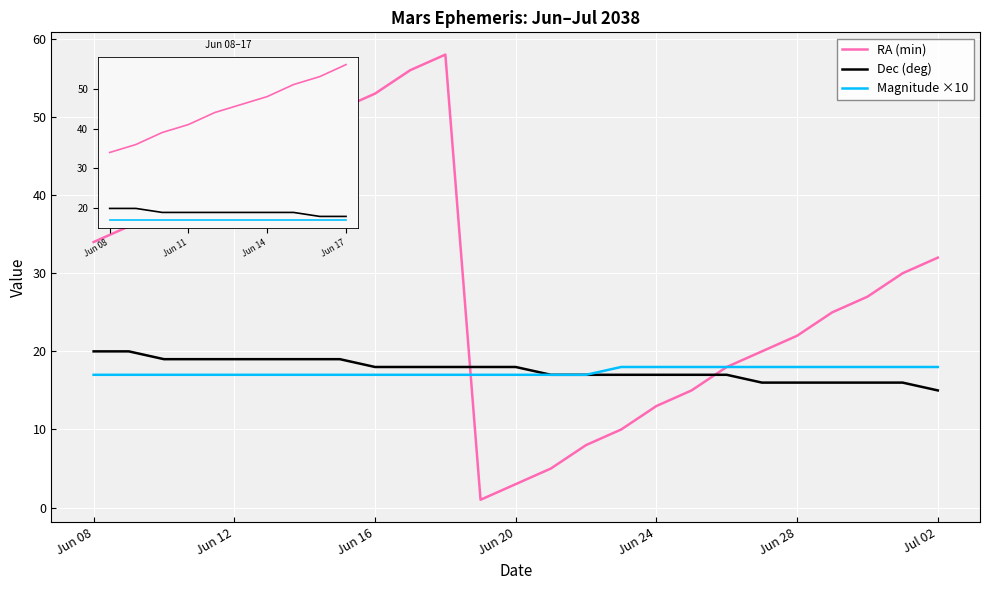

What is the lowest value of the Dec (deg) series?

15